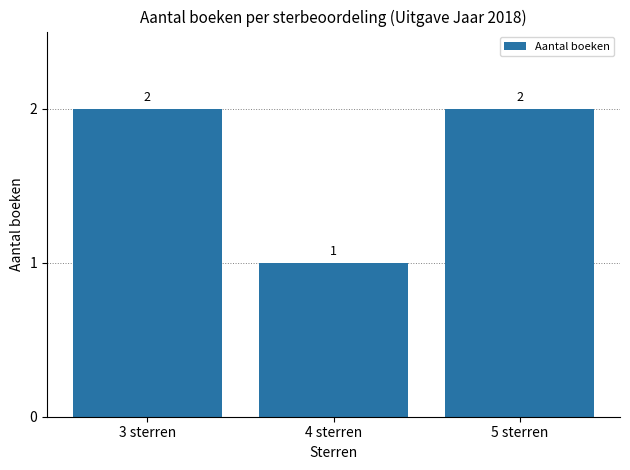

True or false: the data shows 2 at 5 sterren.

True